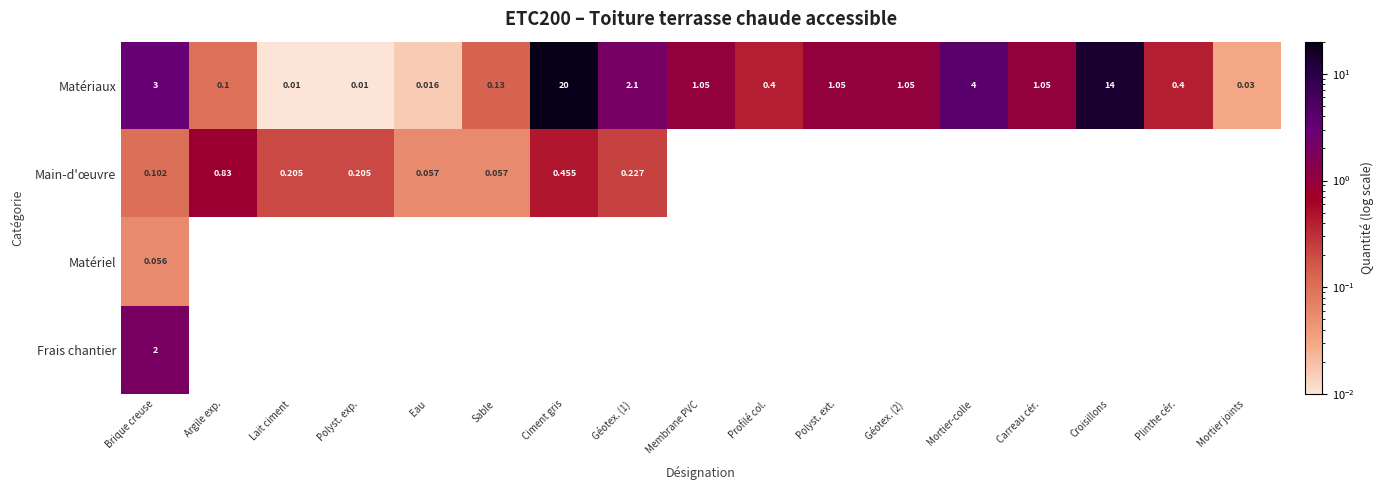

The Matériaux series shows 7.3 at Ciment gris. True or false?

False